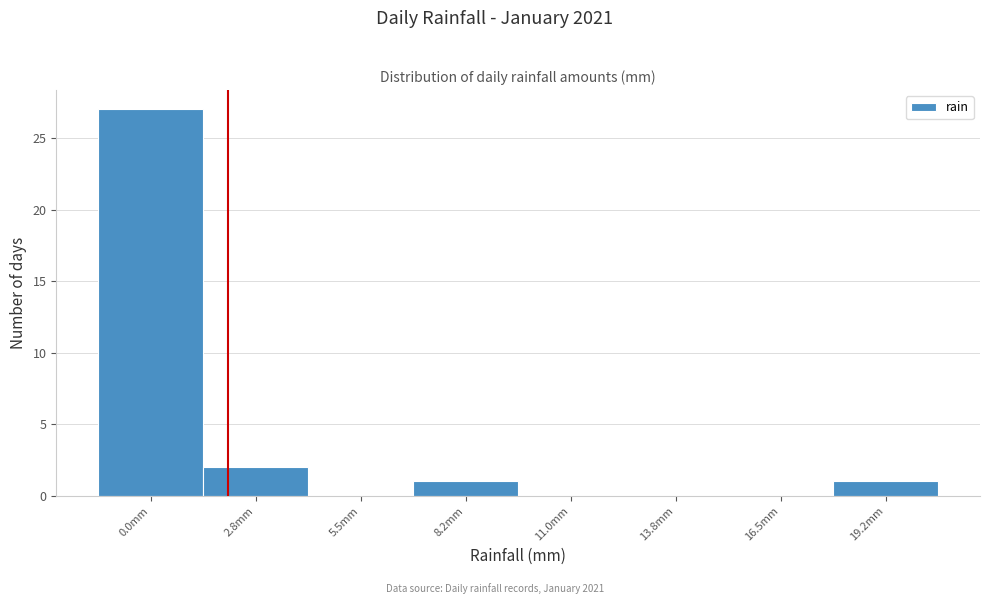

Reading right to left, what are all the values shown in this chart?

19.2mm=1	16.5mm=0	13.8mm=0	11.0mm=0	8.2mm=1	5.5mm=0	2.8mm=2	0.0mm=27